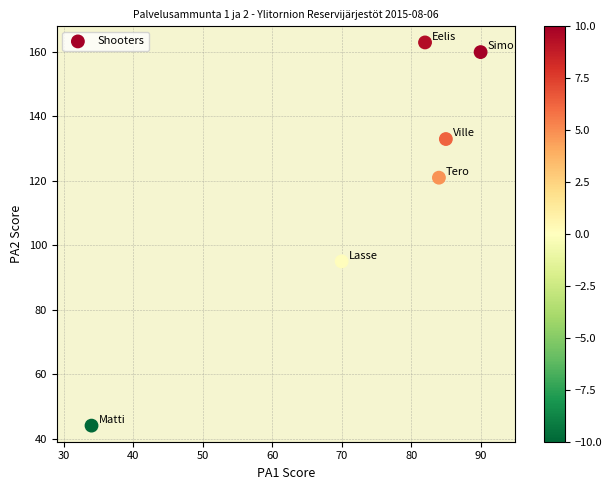

What Y value in the scatter plot is closest to 103?

95